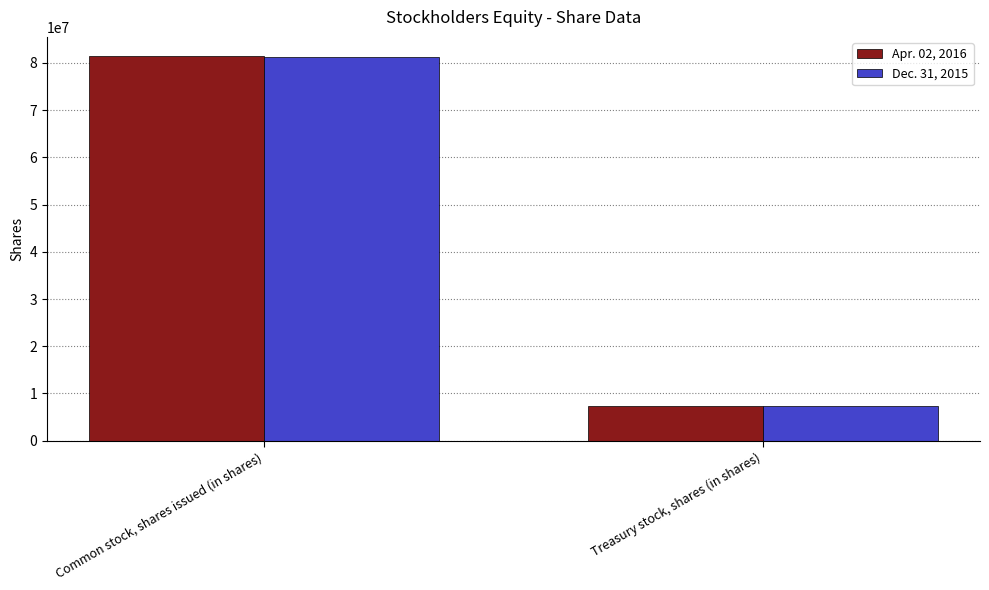

At which category is the sum across all series the highest?

Common stock, shares issued (in shares)